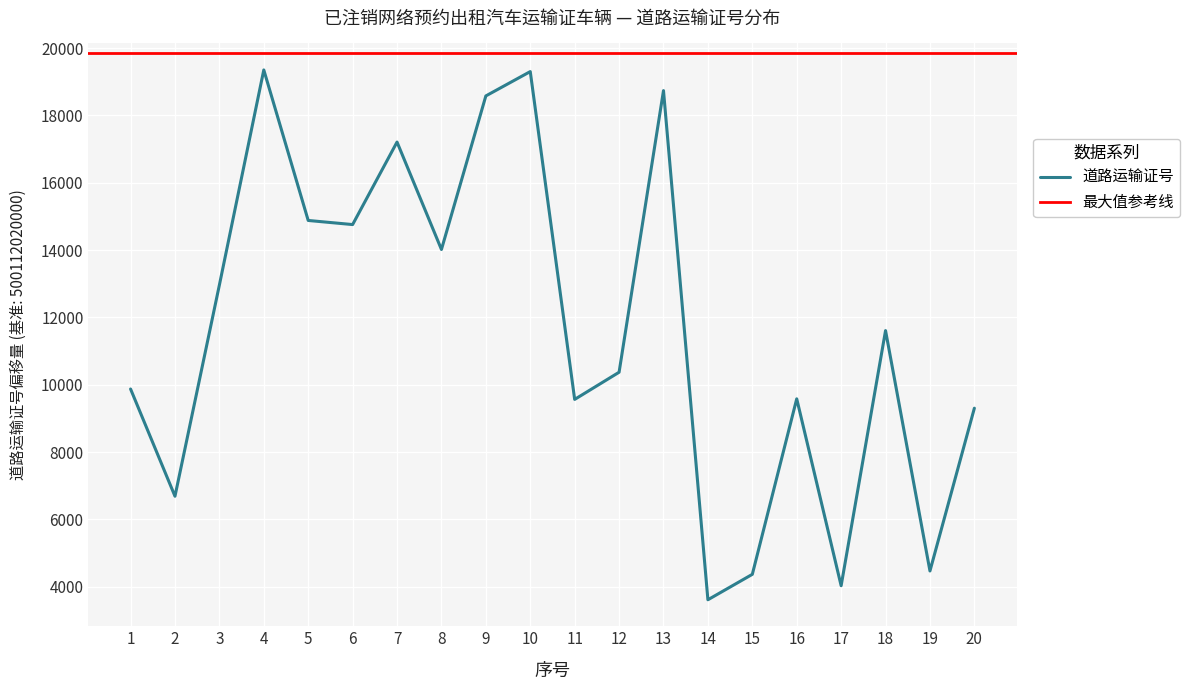

Reading left to right, what are all the values shown in this chart?

1=9876	2=6691	3=12965	4=19353	5=14882	6=14760	7=17211	8=14020	9=18581	10=19304	11=9567	12=10374	13=18739	14=3616	15=4371	16=9584	17=4033	18=11611	19=4471	20=9306